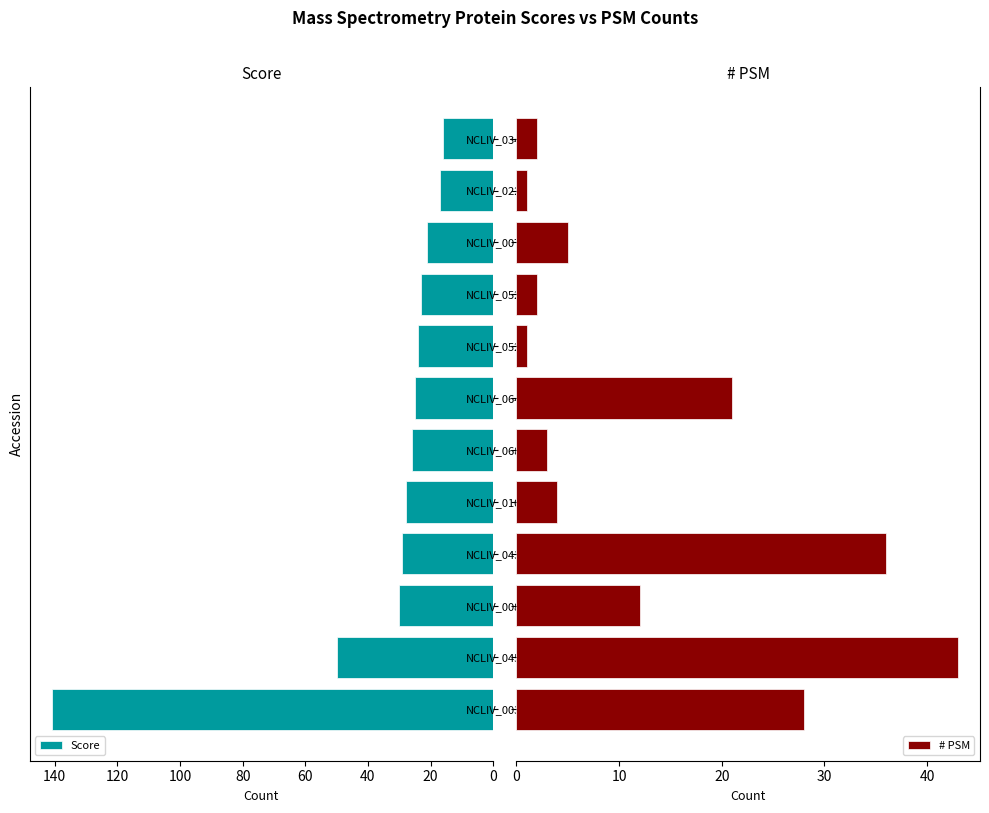

The value of Score at NCLIV_052260 is 24. True or false?

True